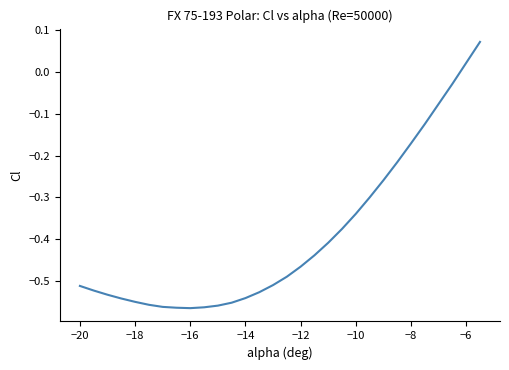

What is the difference between the maximum and minimum values?

0.6